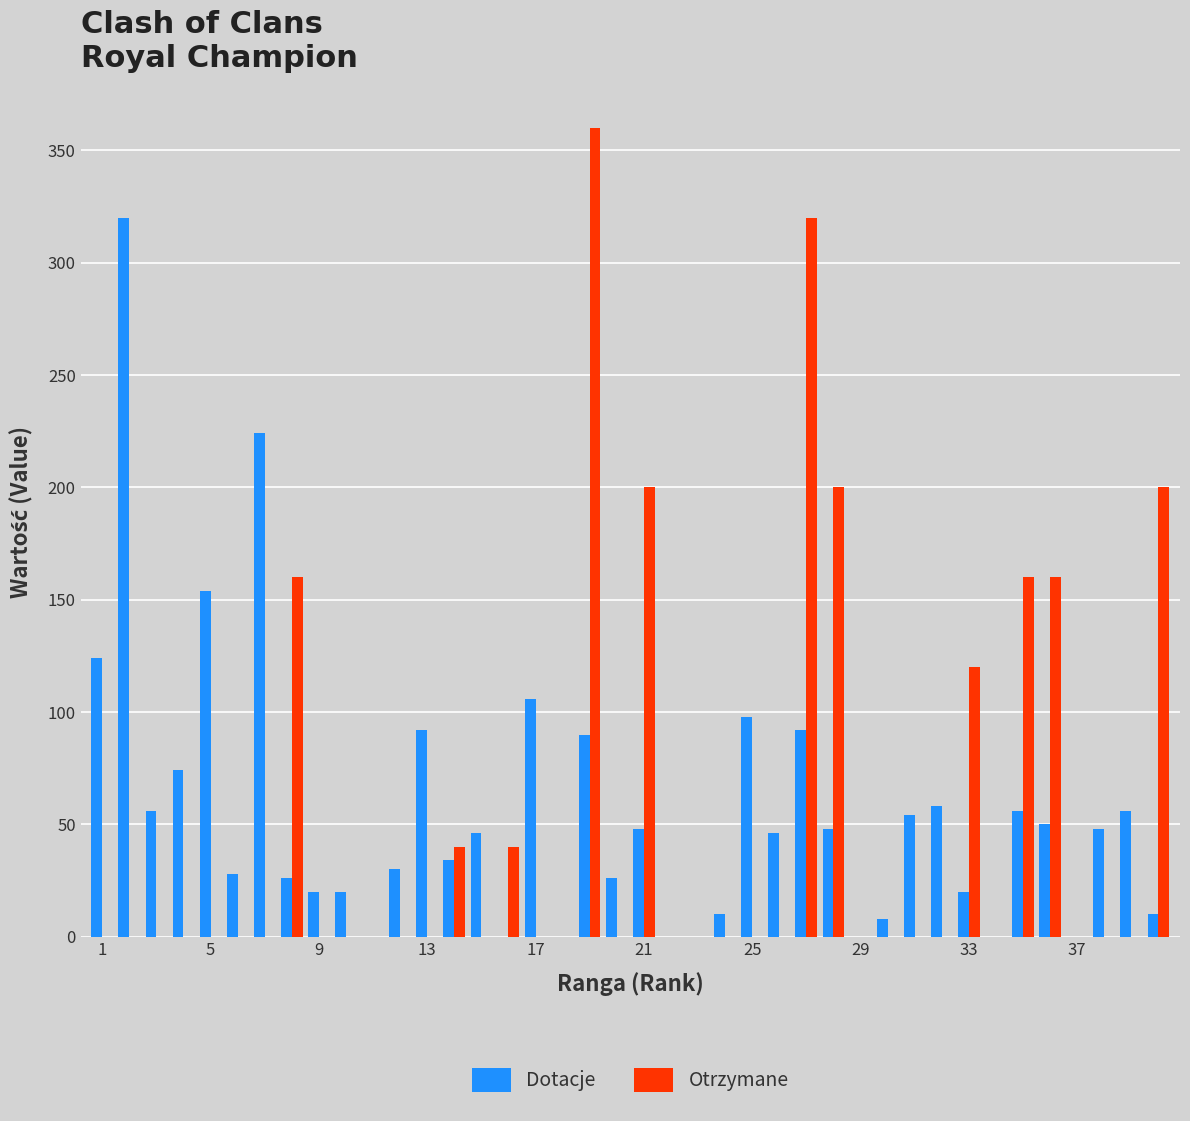

Reading left to right, transcribe all the data shown in this chart.

Dotacje: 124	320	56	74	154	28	224	26	20	20	0	30	92	34	46	0	106	0	90	26	48	0	0	10	98	46	92	48	0	8	54	58	20	0	56	50	0	48	56	10
Otrzymane: 0	0	0	0	0	0	0	160	0	0	0	0	0	40	0	40	0	0	360	0	200	0	0	0	0	0	320	200	0	0	0	0	120	0	160	160	0	0	0	200